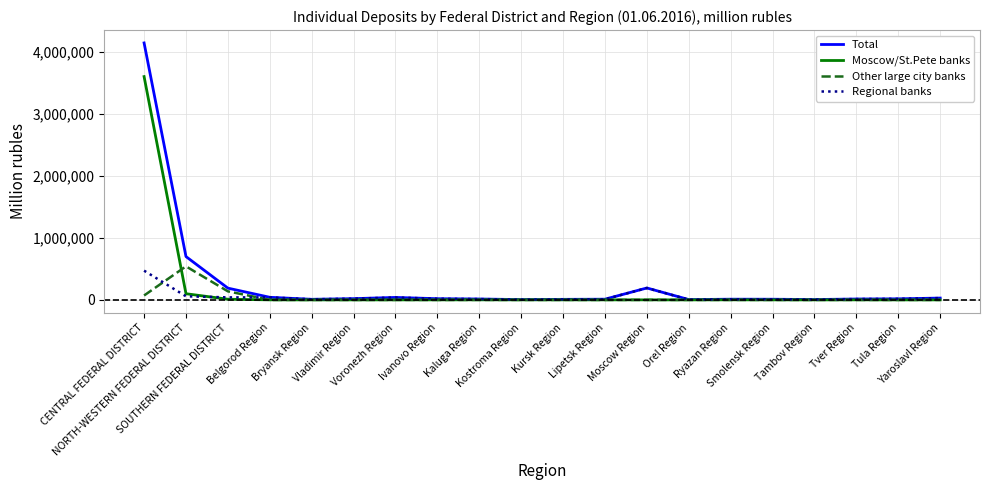

Which series has the widest spread of values?

Total